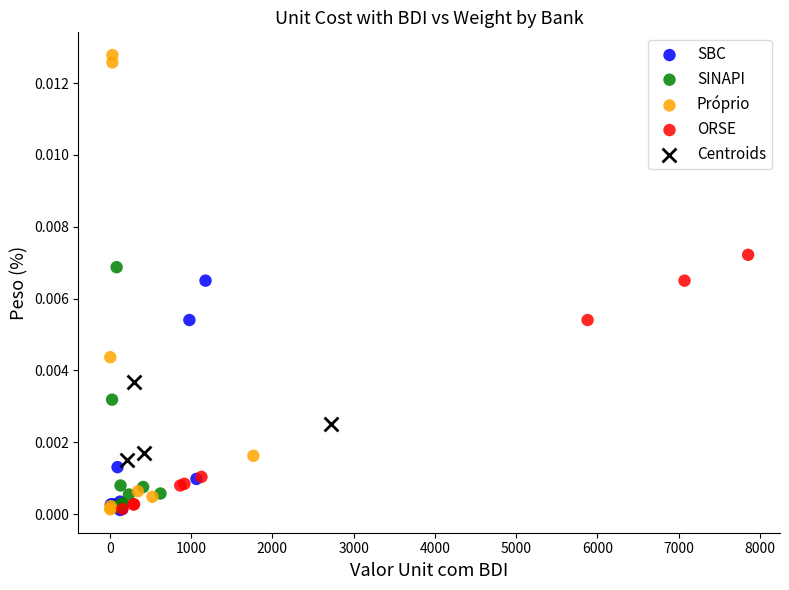

Which series has the largest Y range (max minus min)?

Próprio